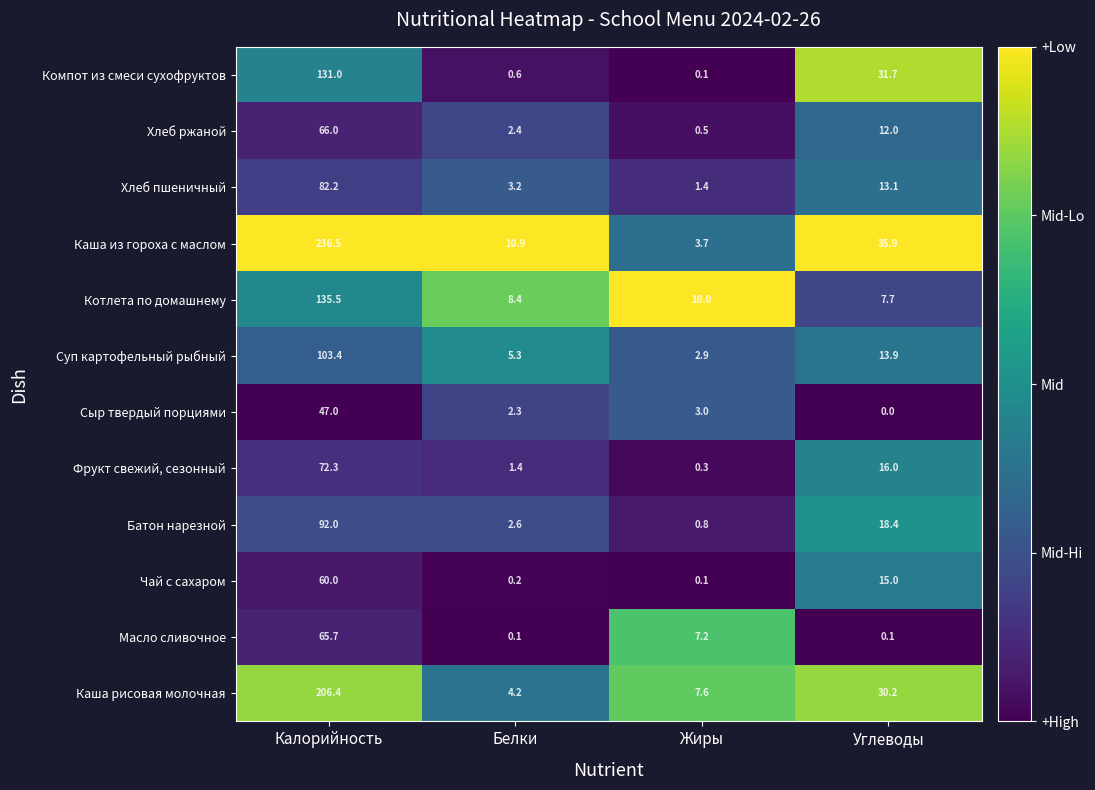

What is the sum of the Каша из гороха с маслом values at Белки and Калорийность?

247.4